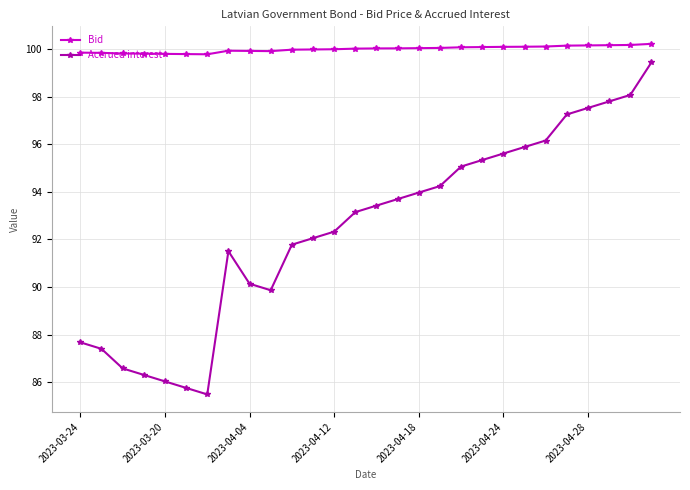

What is the smallest value displayed?

85.5